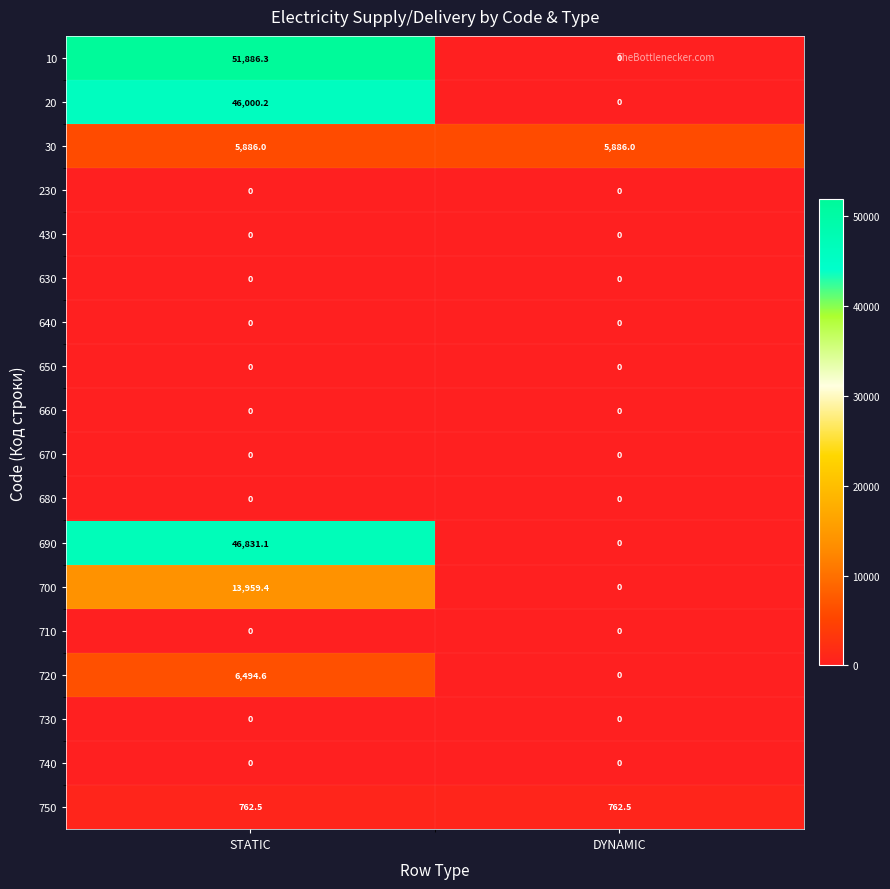

What is the difference between the highest and lowest values at STATIC?

51886.3